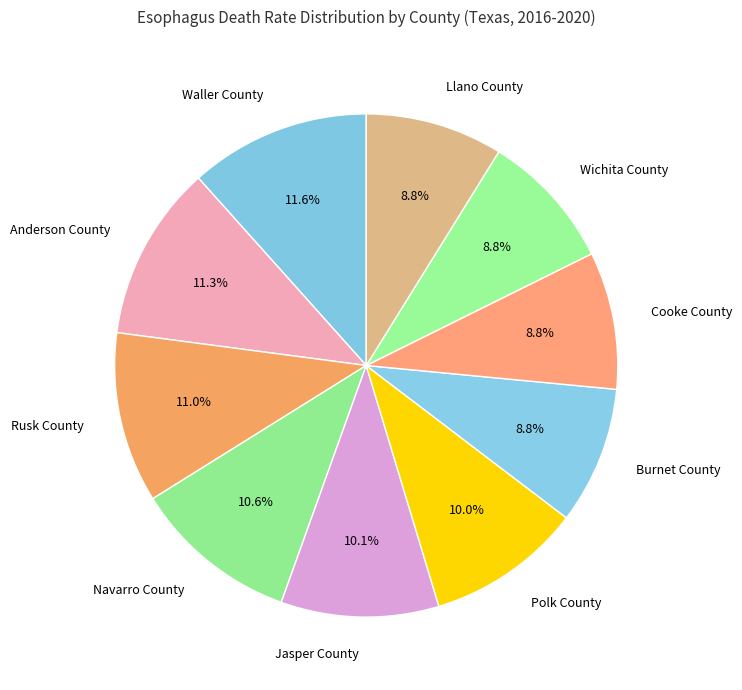

Is Polk County the majority of the pie?

No